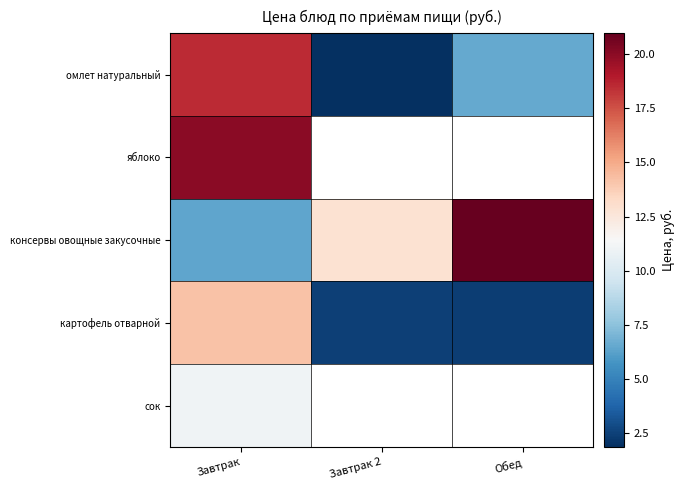

How many data points in консервы овощные закусочные are above 12?

2